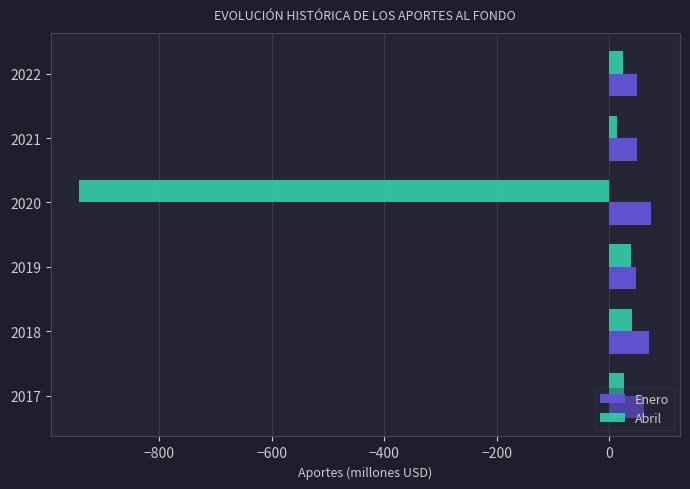

What is the sum of the Abril values at 2018 and 2020?

-901.4